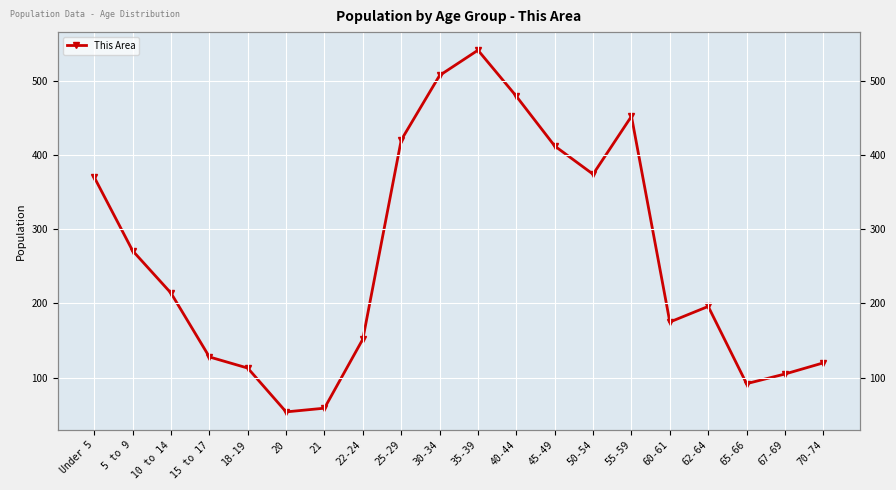

How many values exceed 214?

9